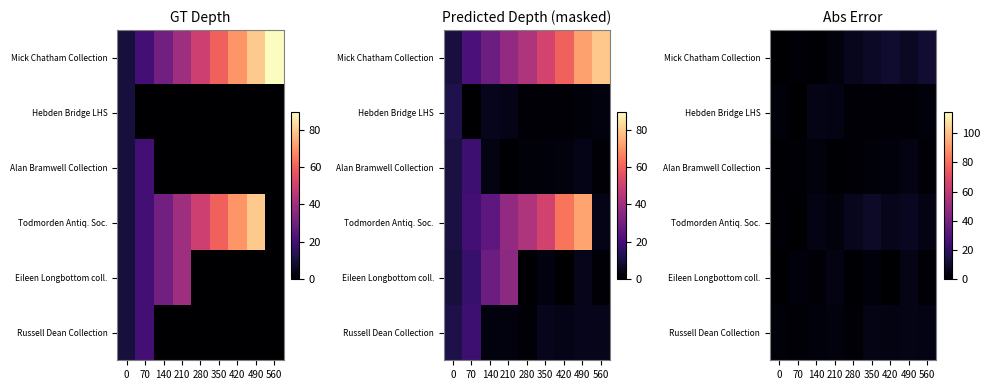

Which category has the highest value across all series?

560